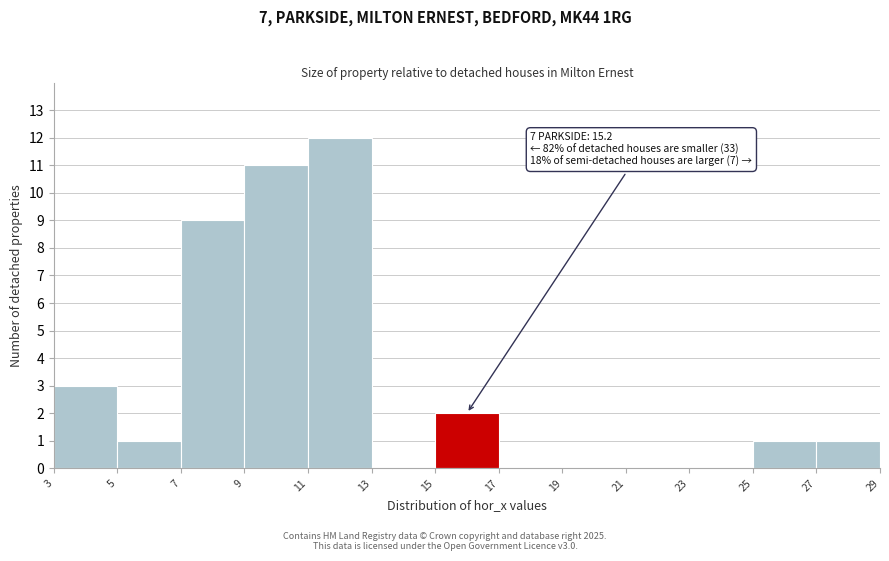

Which range on the x-axis has the tallest bar?

11 to 13